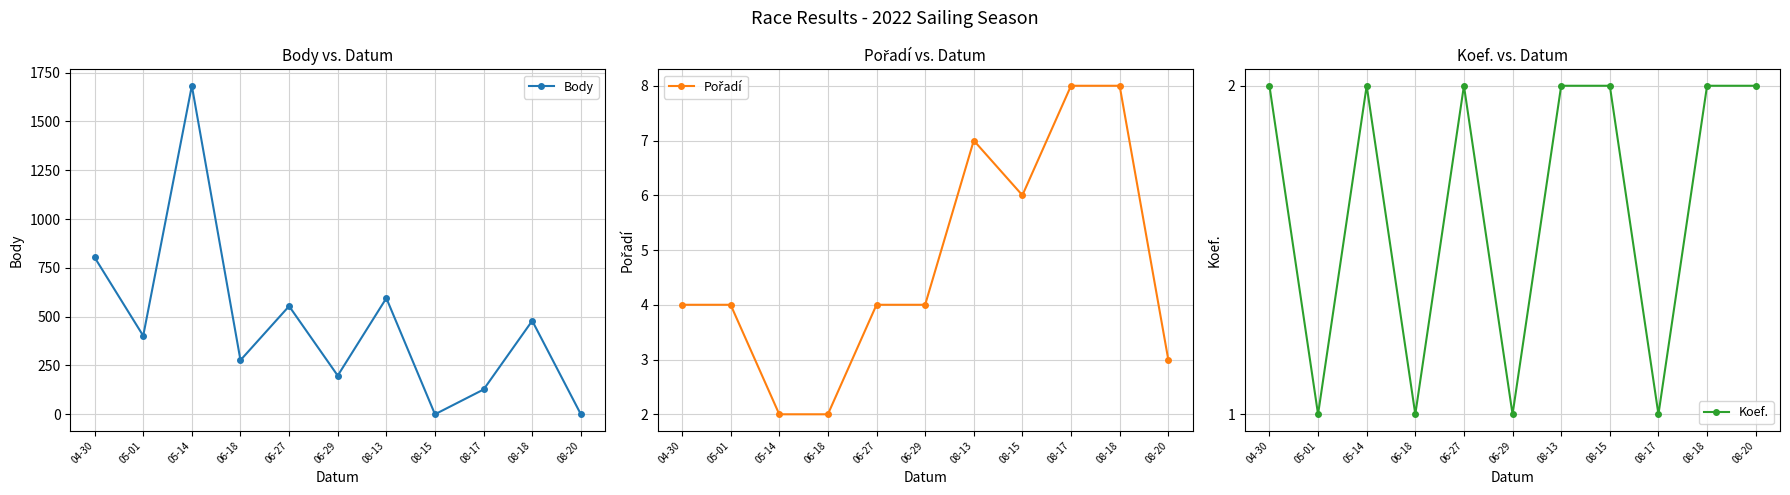

At which category is the sum across all series the highest?

05-14